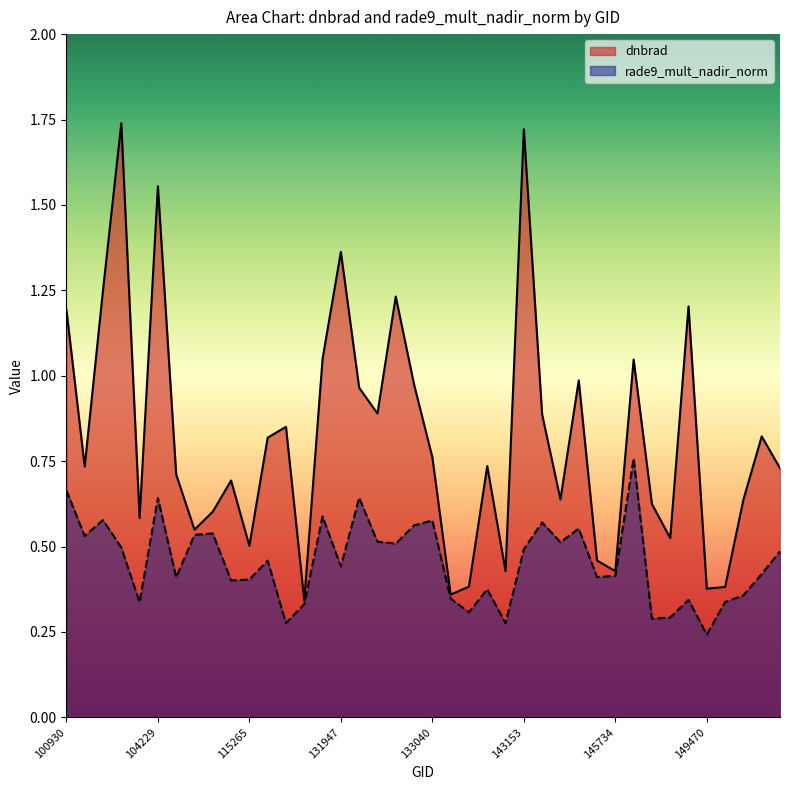

At how many categories does at least one series exceed 0?

40